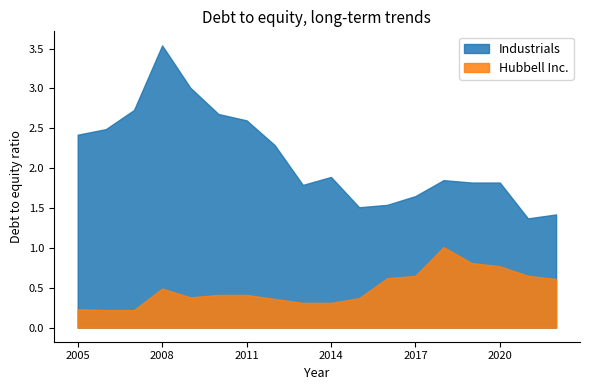

What is the maximum value for Hubbell Inc.?

1.0